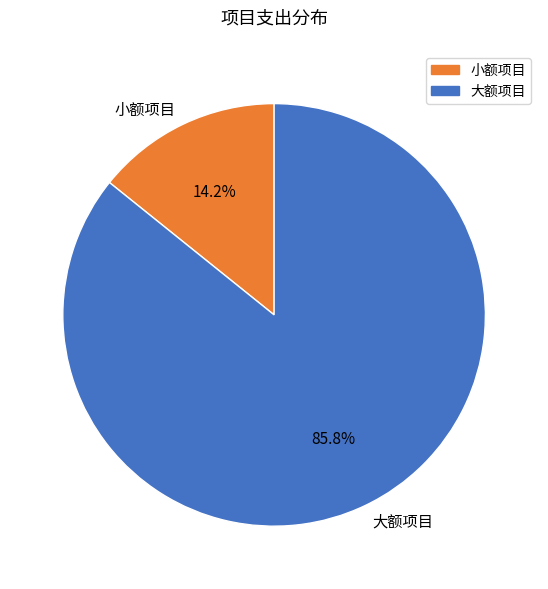

What percentage do 大额项目 and 小额项目 together represent?

100.0%